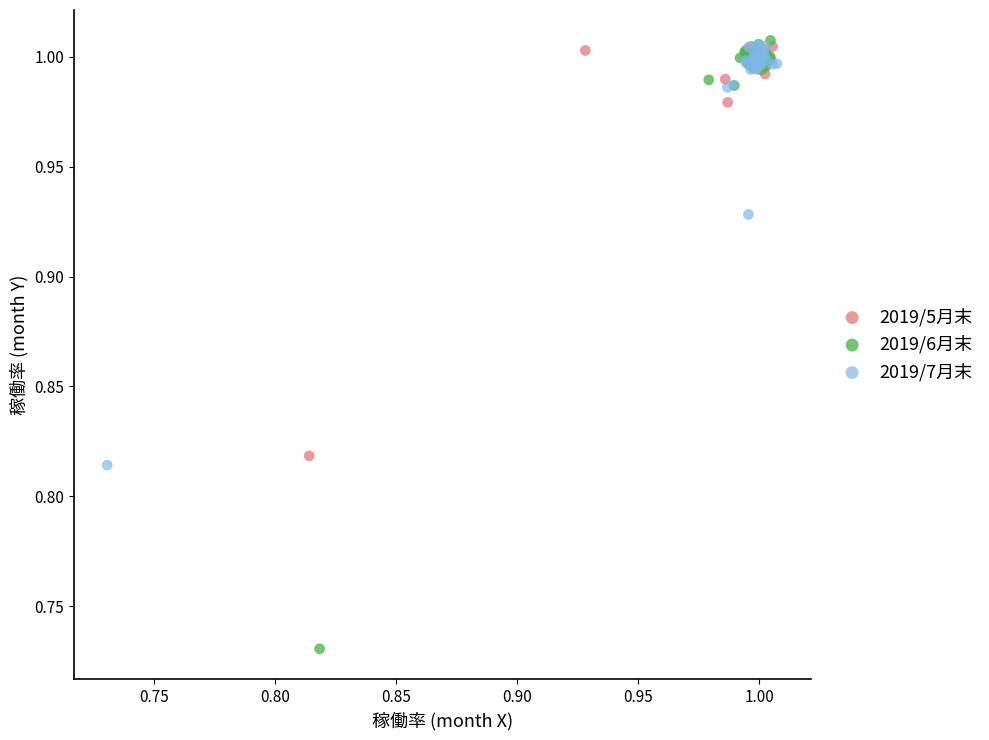

Which series contains the lowest Y value?

2019/6月末